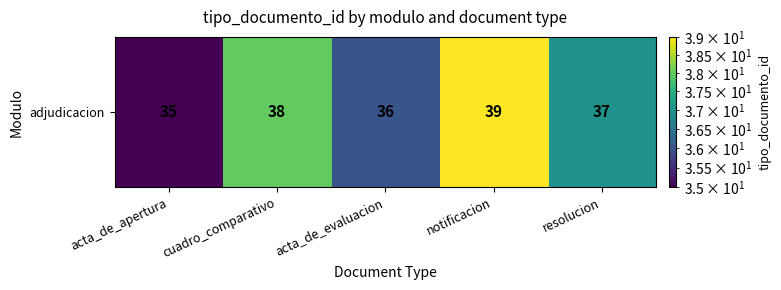

How many data points are above 37?

2